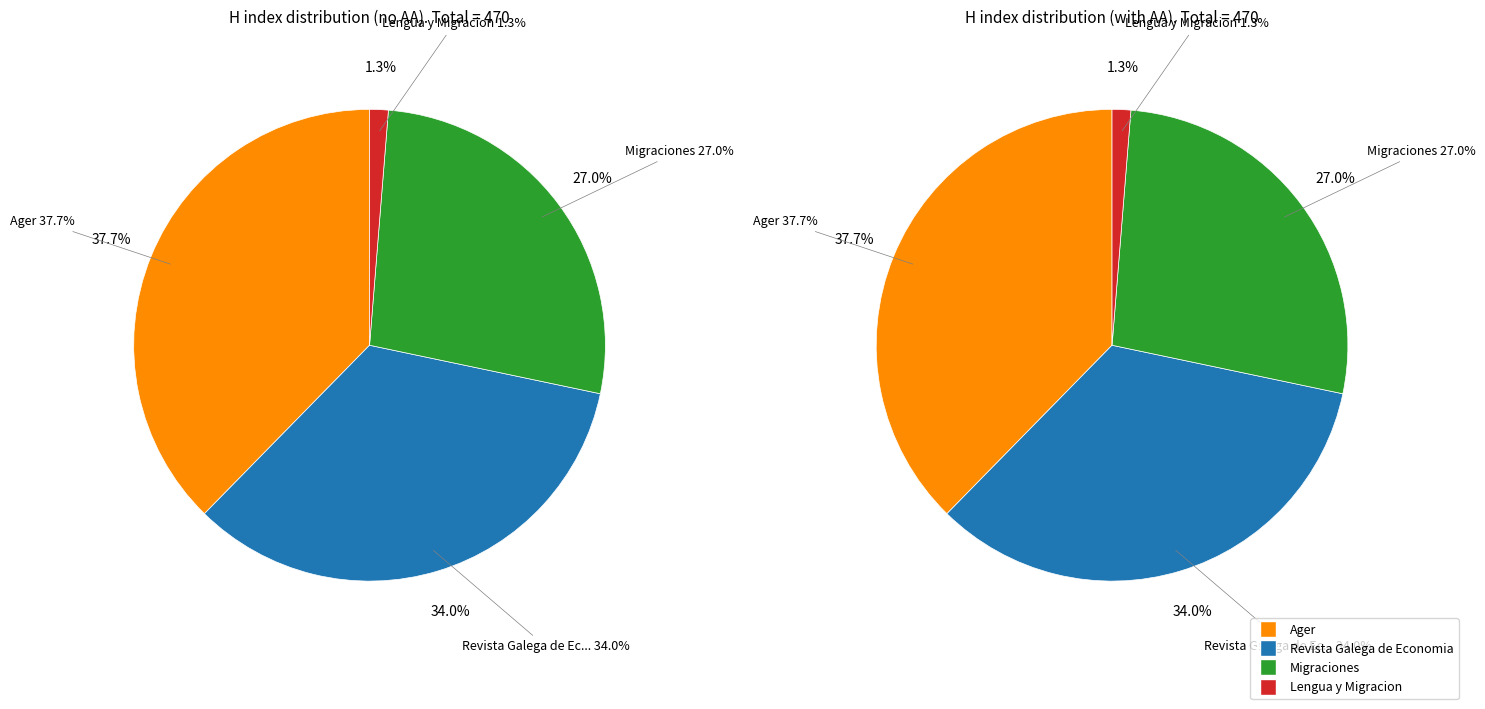

How much of the chart is everything except Ager?

62.3%